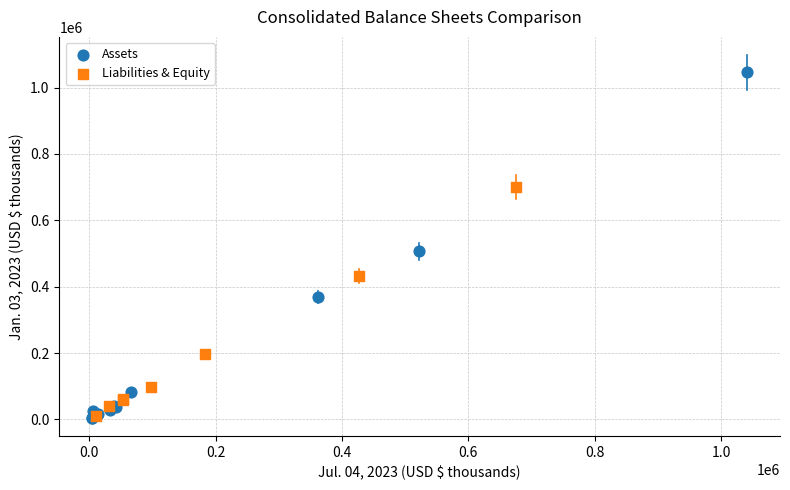

Which series has the widest spread of Y values?

Assets